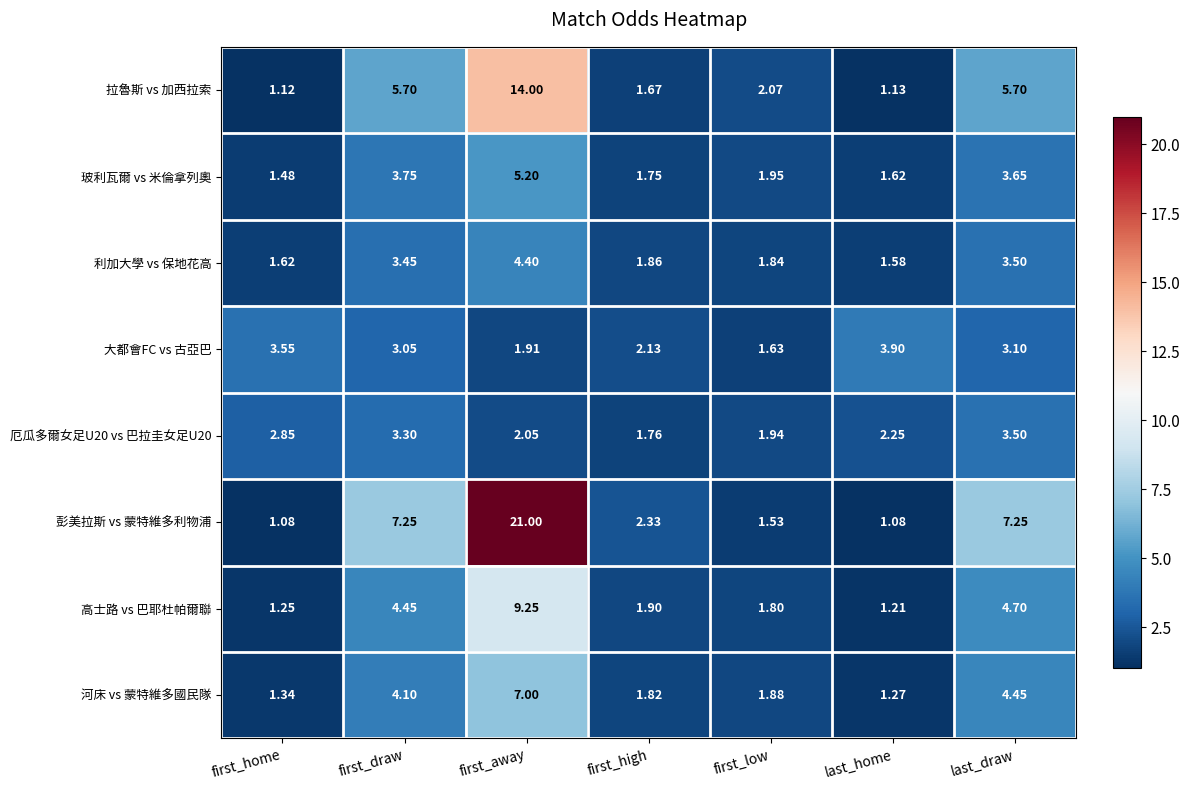

Count the number of data series in this chart.

8